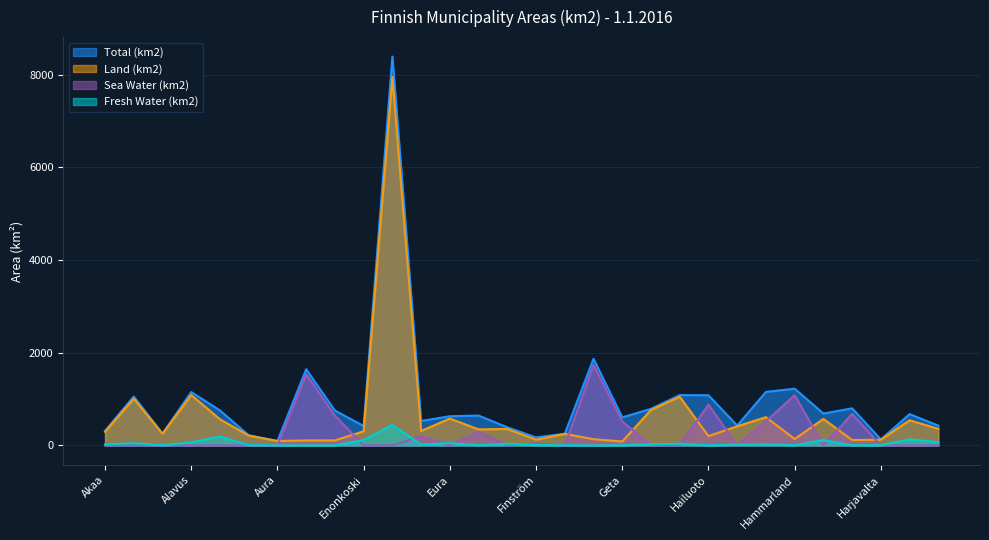

Where is Sea Water (km2) nearest to the value 867?

Hailuoto